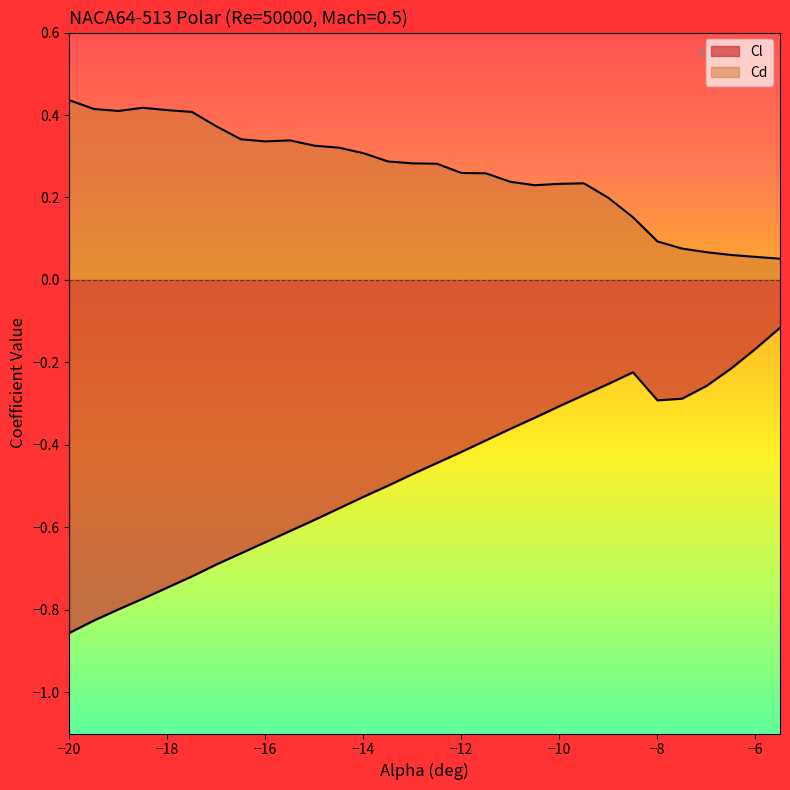

List the series in order of their overall mean, highest first.

Cd, Cl